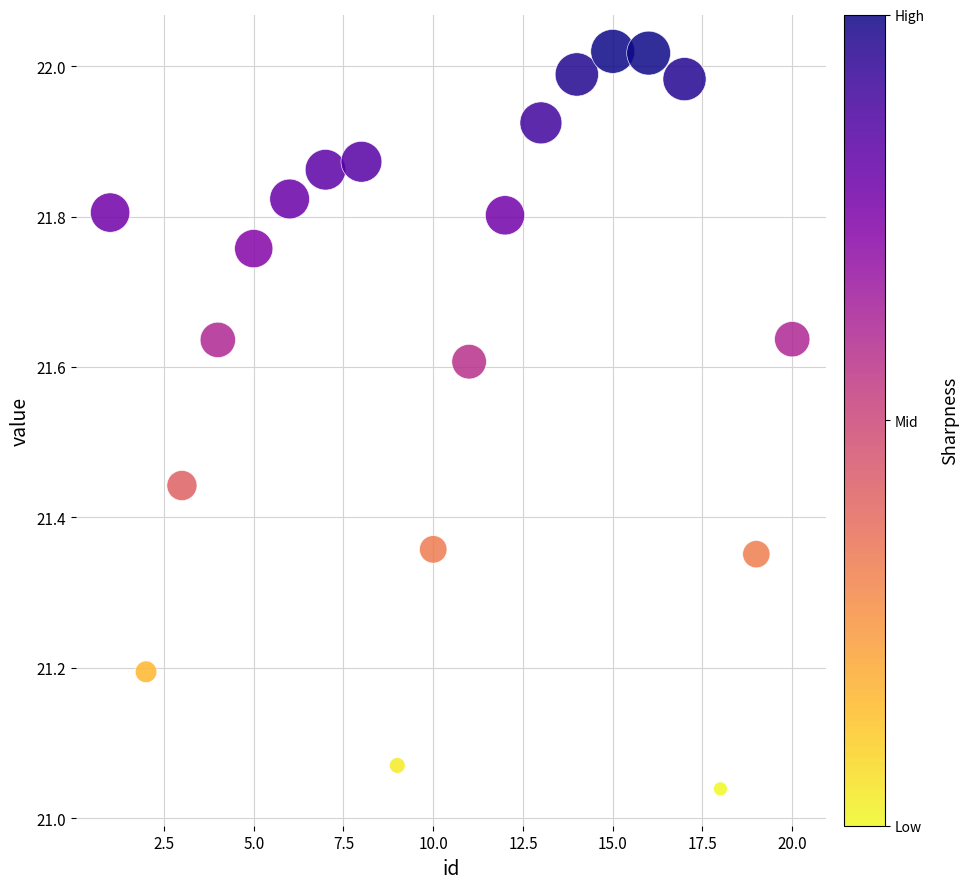

What is the range of X values (max minus min)?

19.0